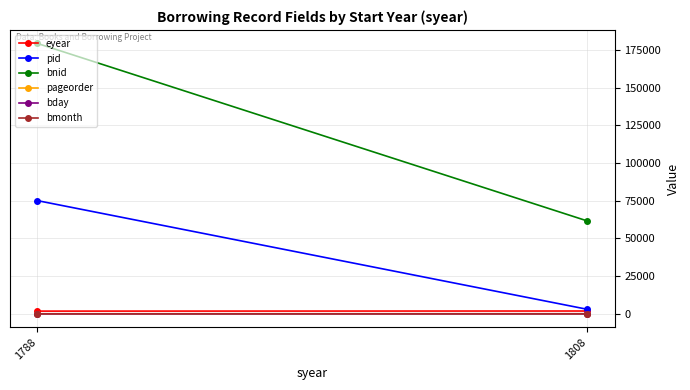

True or false: pageorder has a value of 1 at 1788.

True